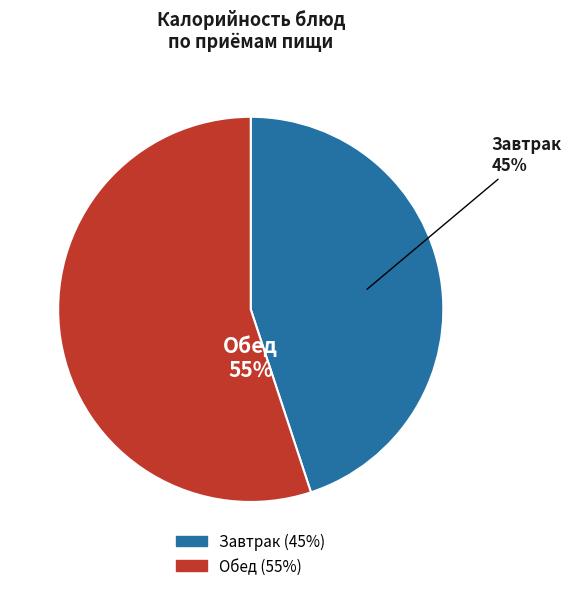

Does any single category account for the majority?

Yes